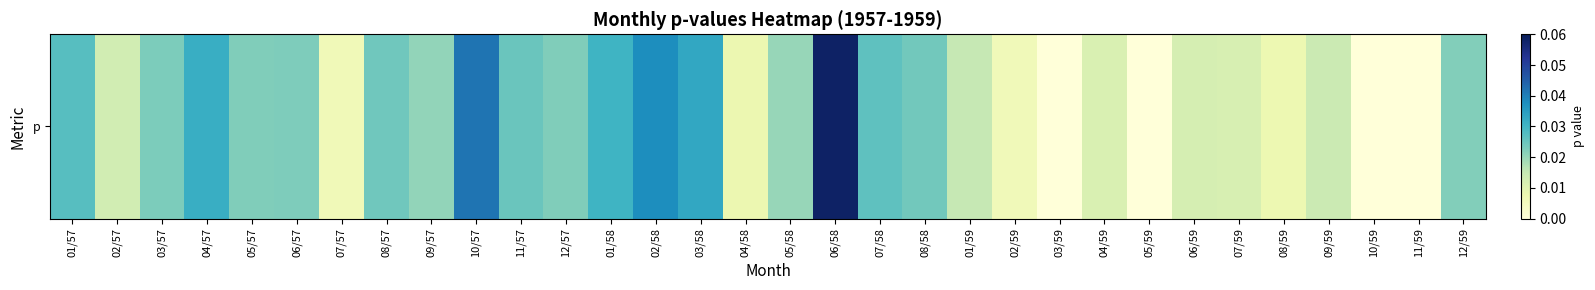

The value at 10/59 is 0.0. True or false?

True